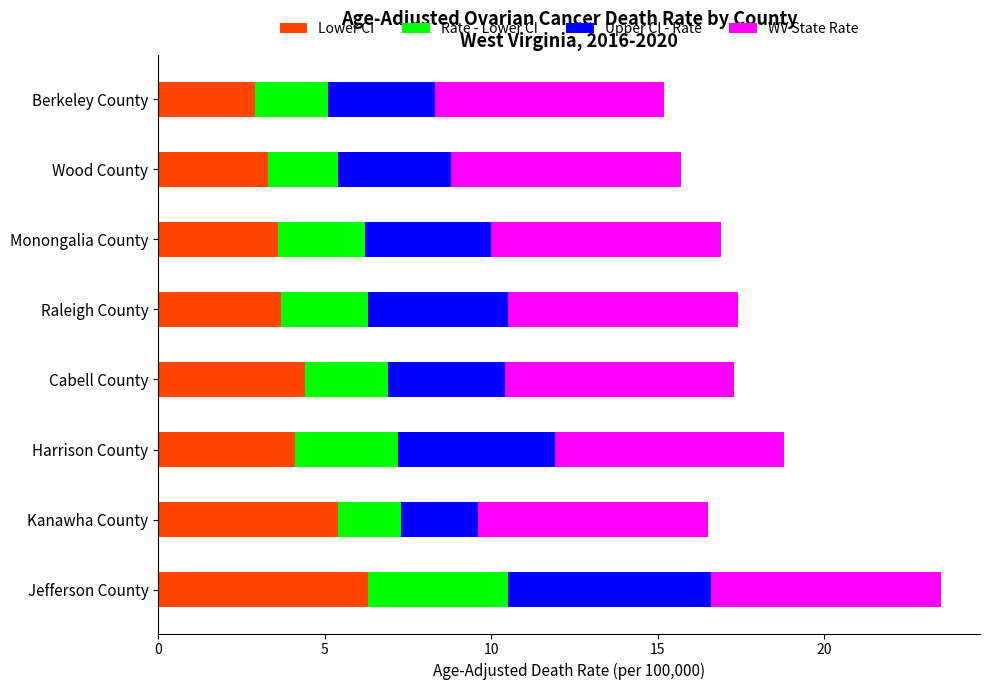

What is the highest value of the Lower CI series?

6.3